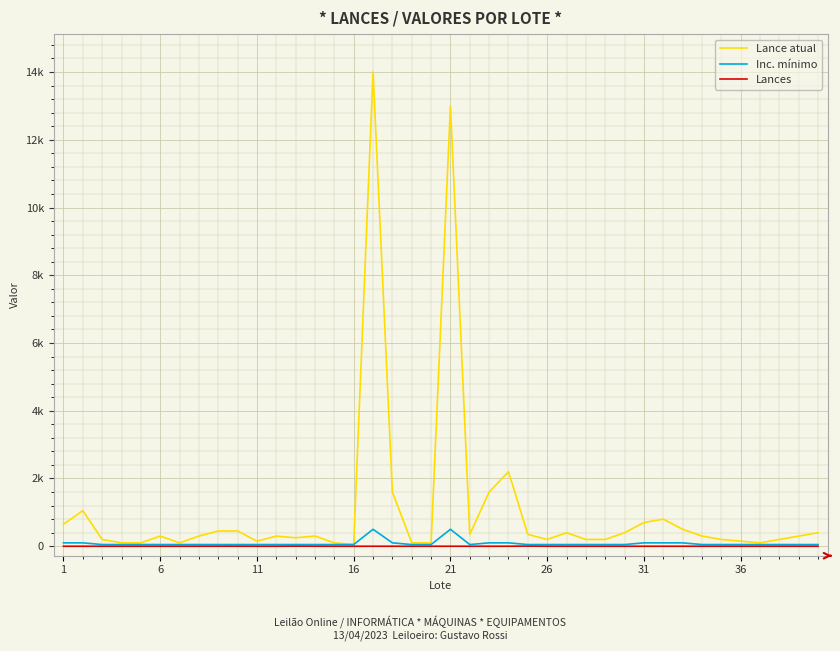

Is this an area chart (filled region under the line)?

No